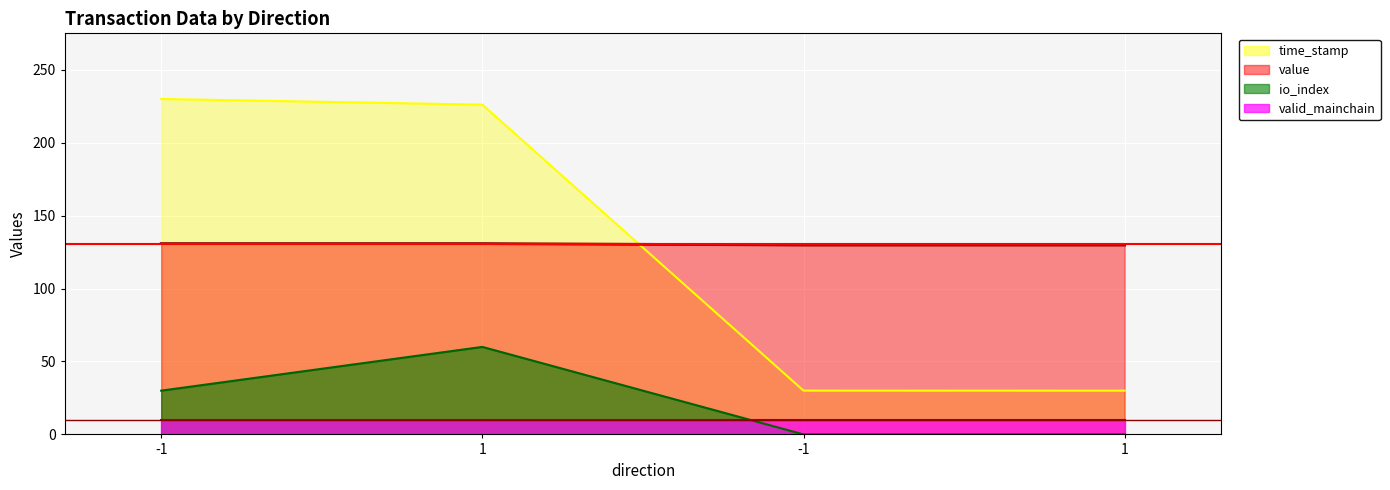

At which category is the sum across all series the highest?

1